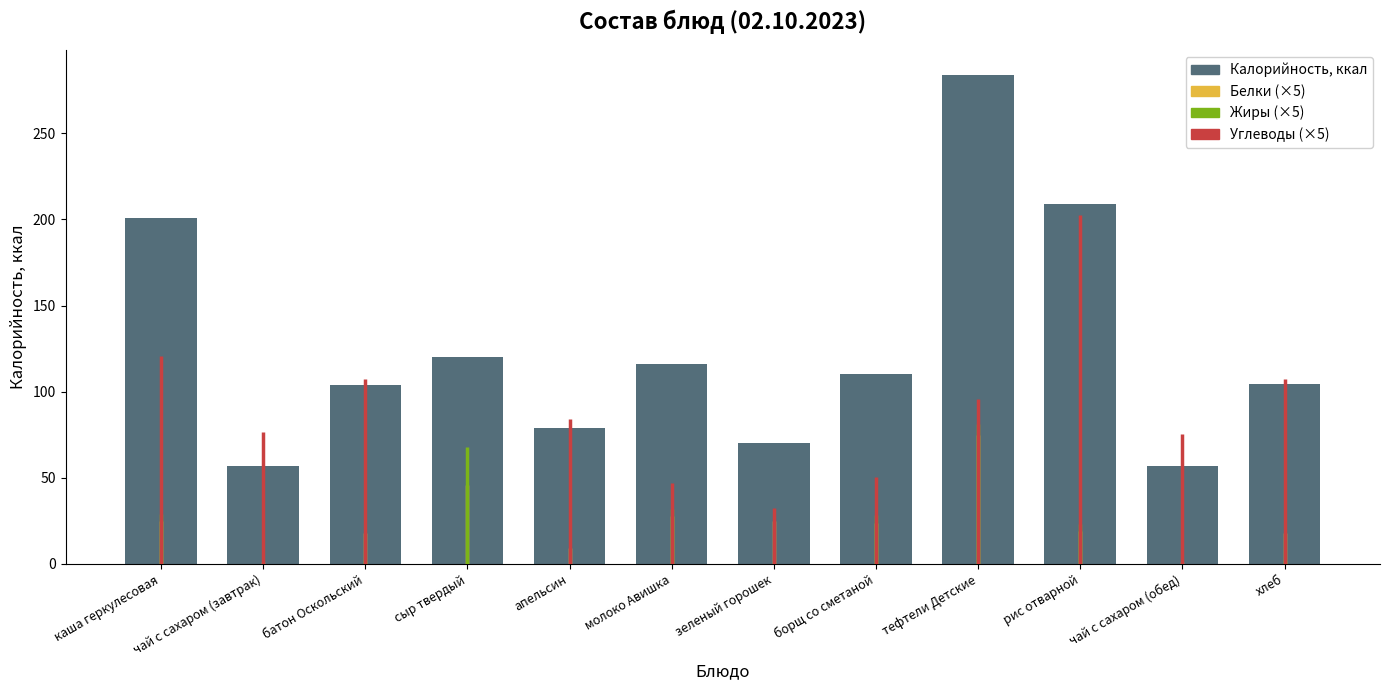

Which has a higher value, батон Оскольский or рис отварной?

рис отварной